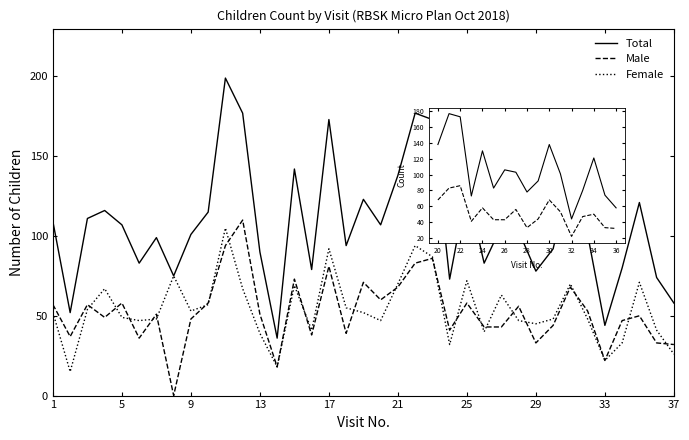

Which series has the largest total across all categories?

Total